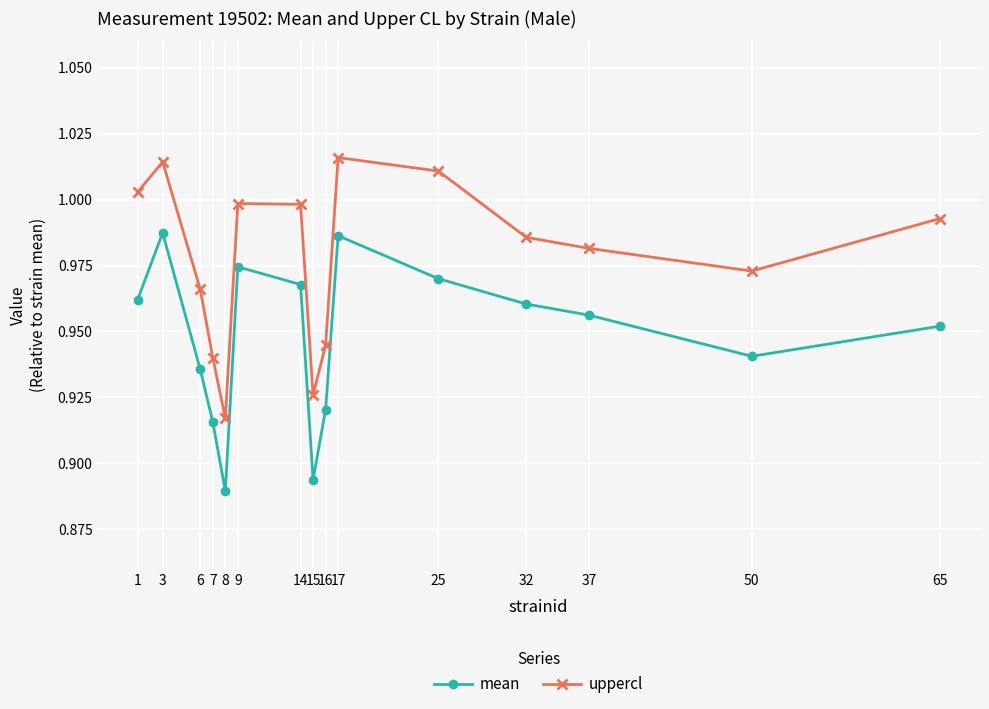

How many series are shown in this chart?

2